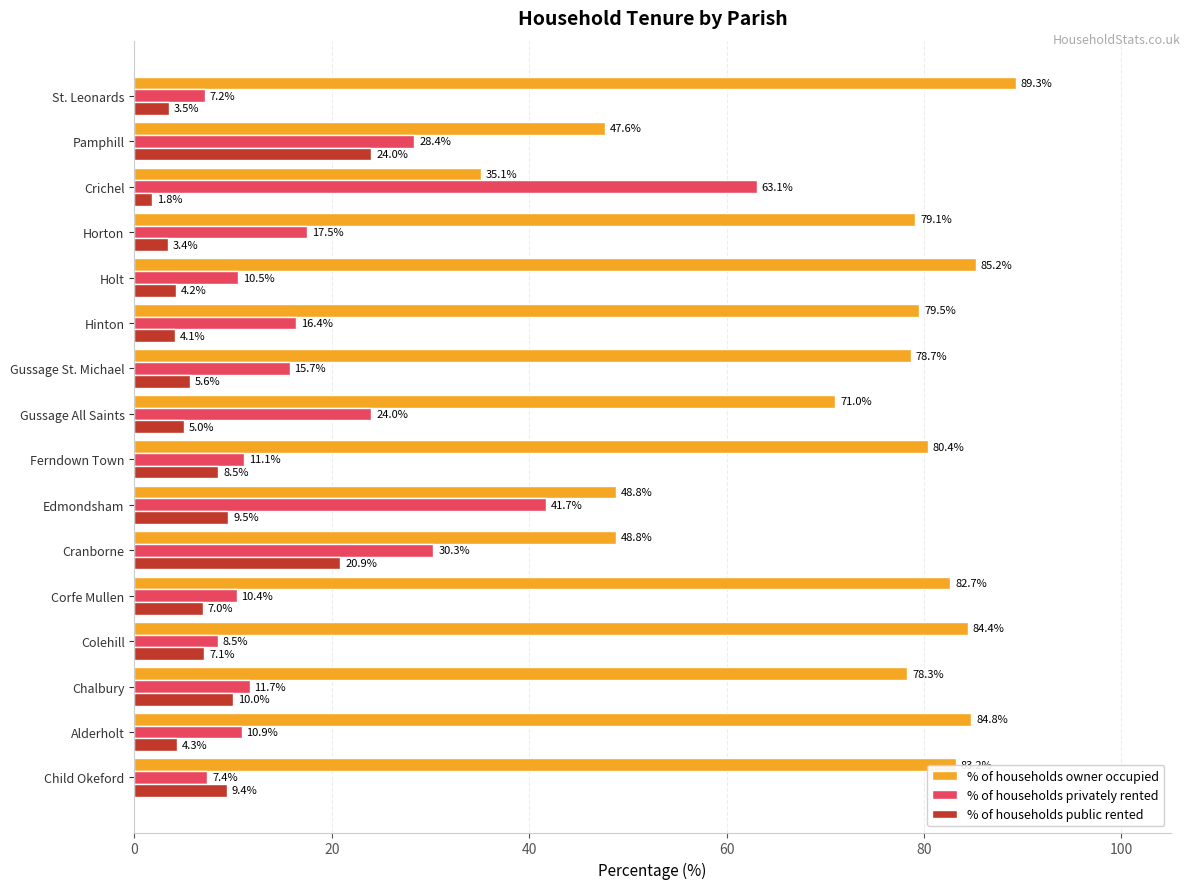

Which series has the largest total across all categories?

% of households owner occupied